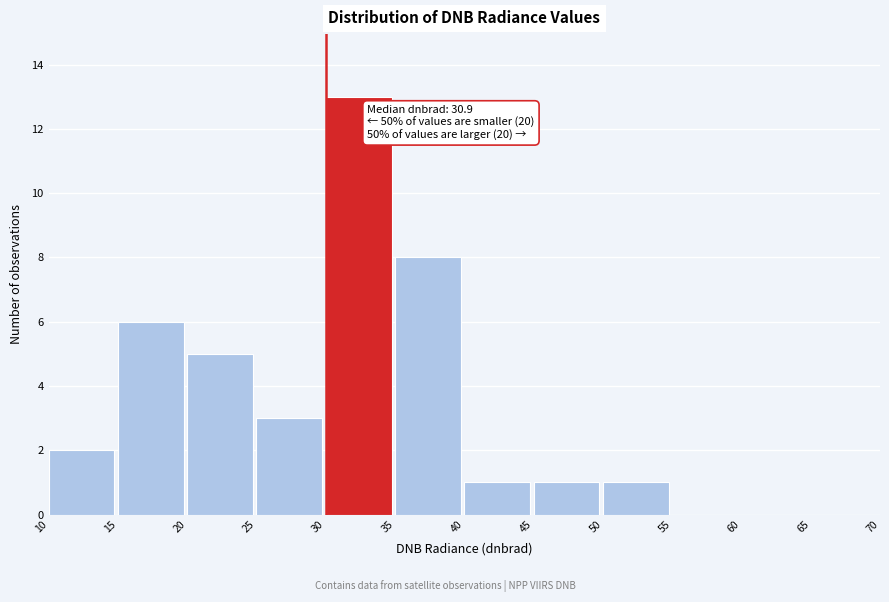

Which range on the x-axis has the tallest bar?

30 to 35